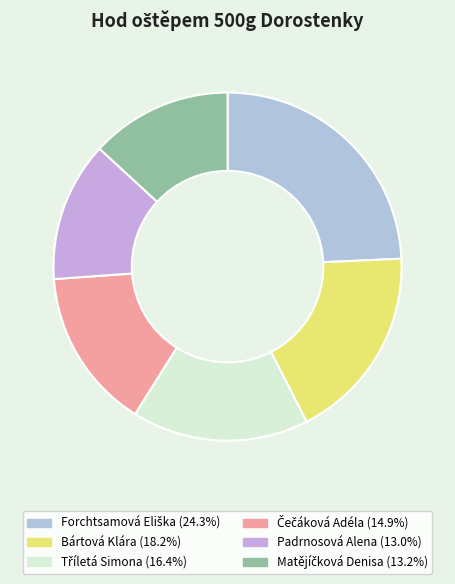

Which slice is the smallest?

Padrnosová Alena